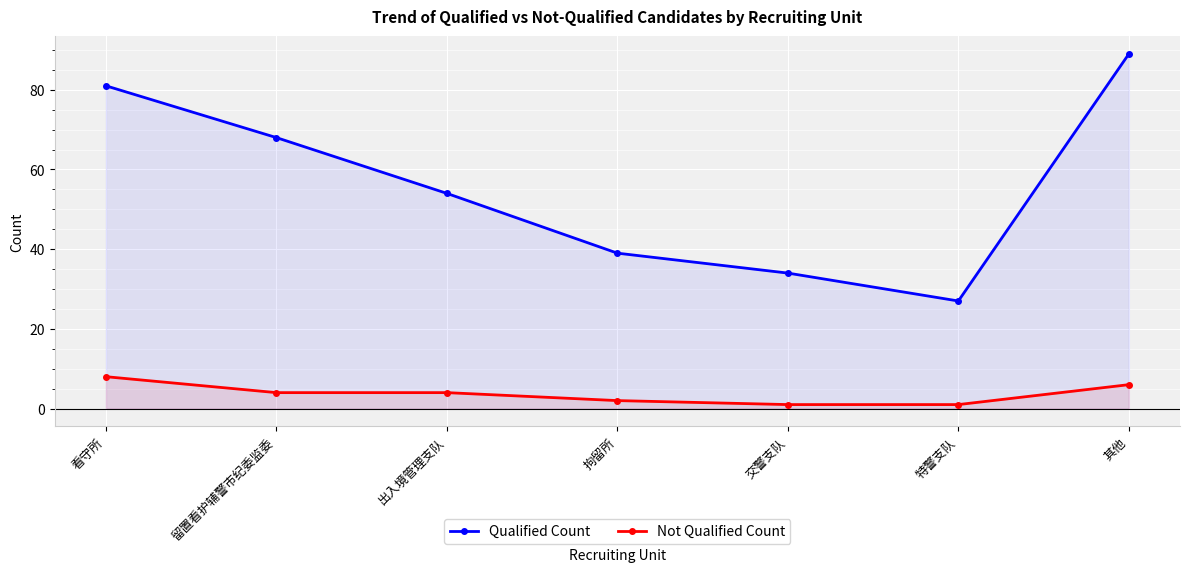

Which series has the largest total across all categories?

Qualified Count